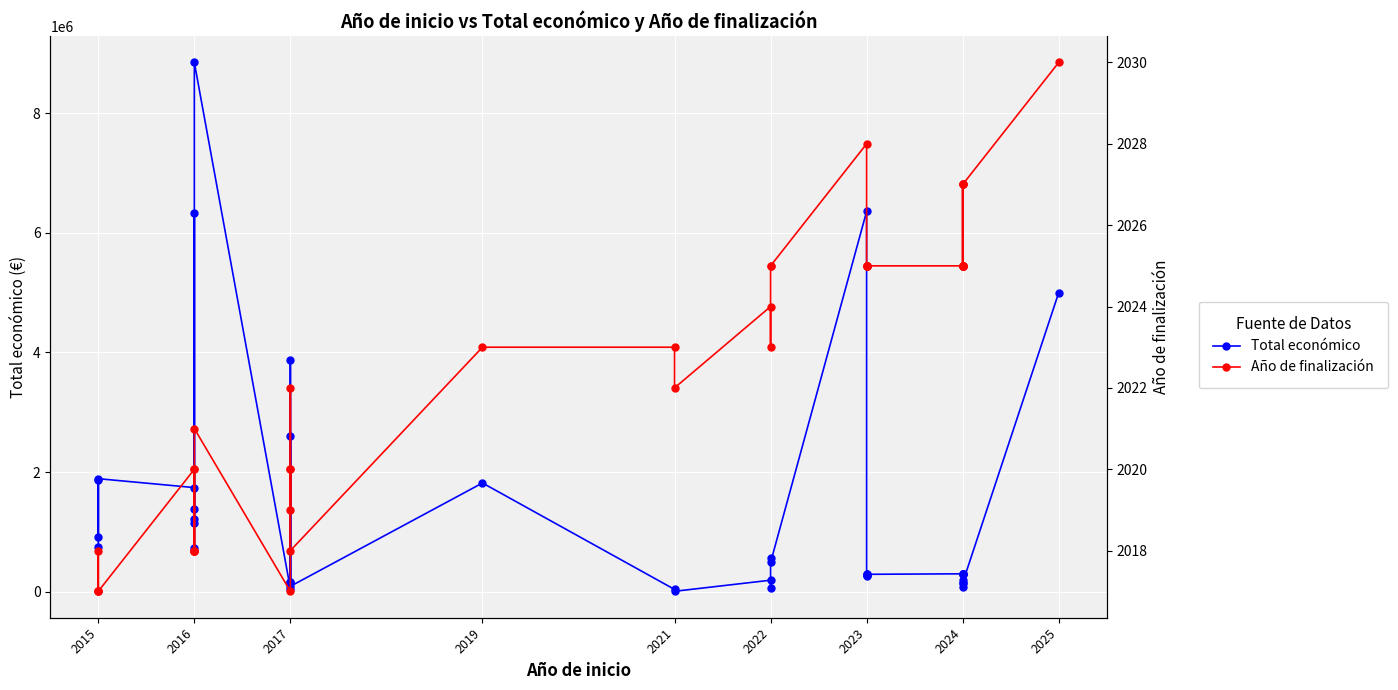

How many data points does each series have?

40